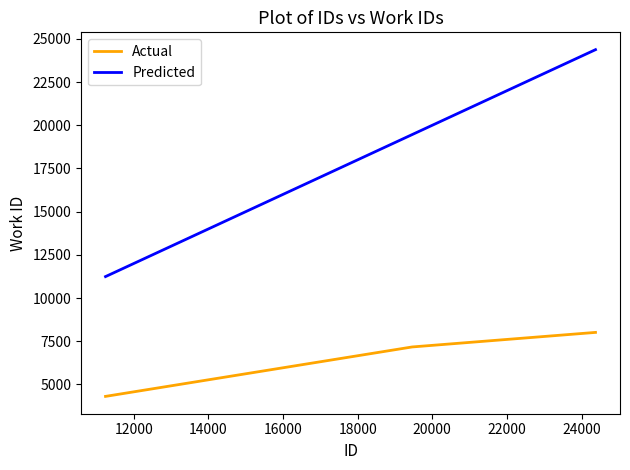

What is the sum of all Actual values?

19491